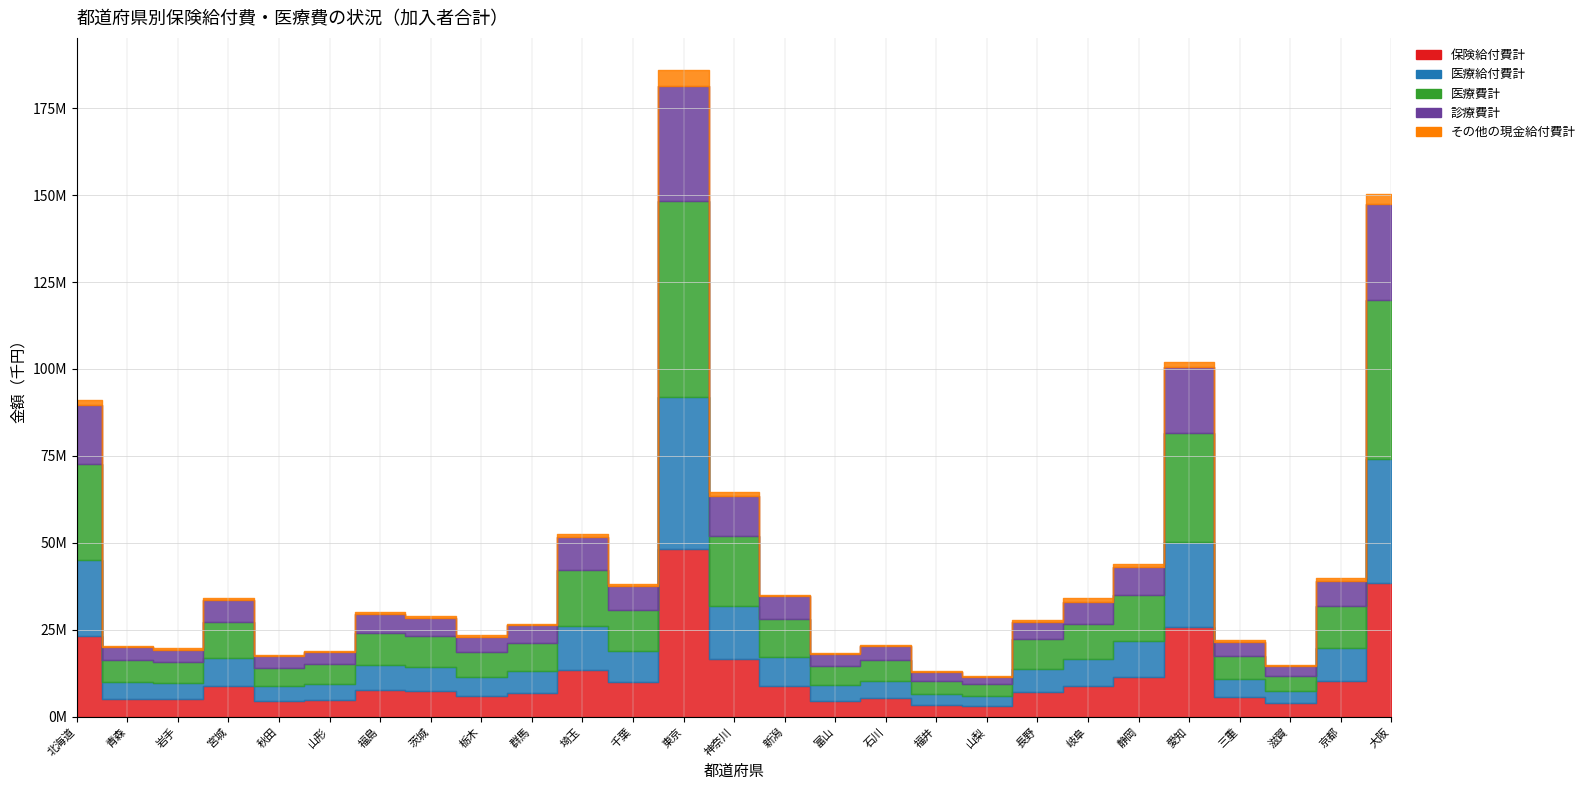

Count the number of categories in the chart.

27